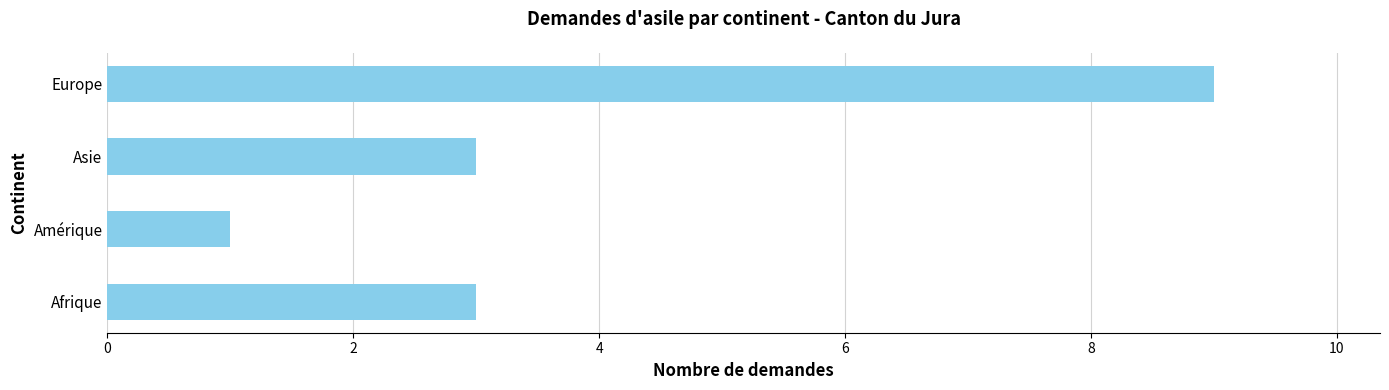

At which category does the chart reach its minimum across all series?

Amérique